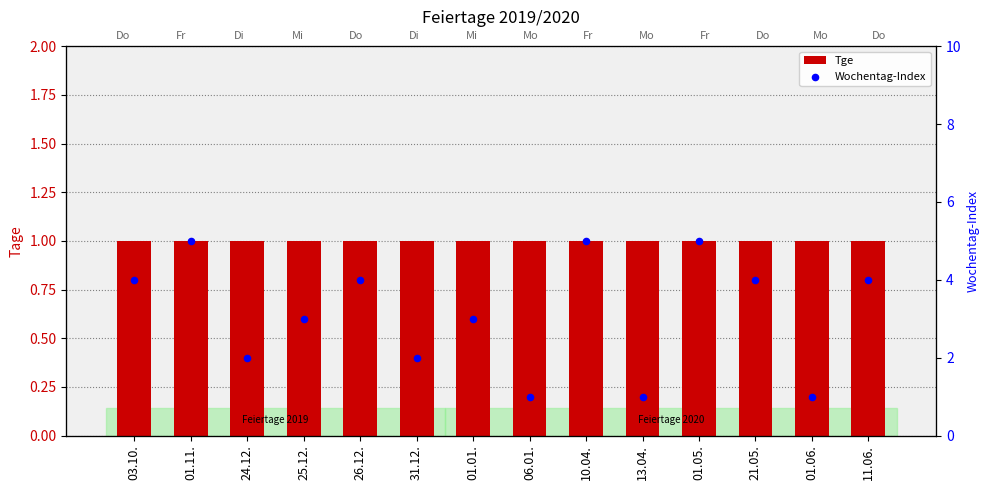

Which series has the widest spread of Y values?

Wochentag-Index